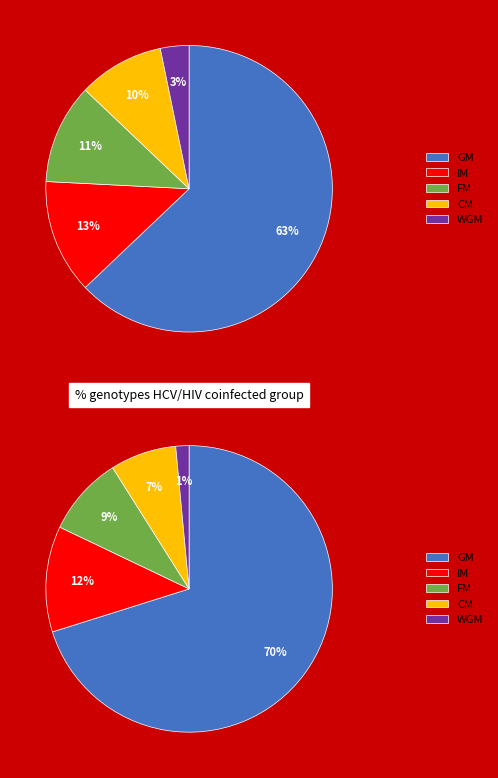

To the nearest percent, what portion does IM represent?

13%